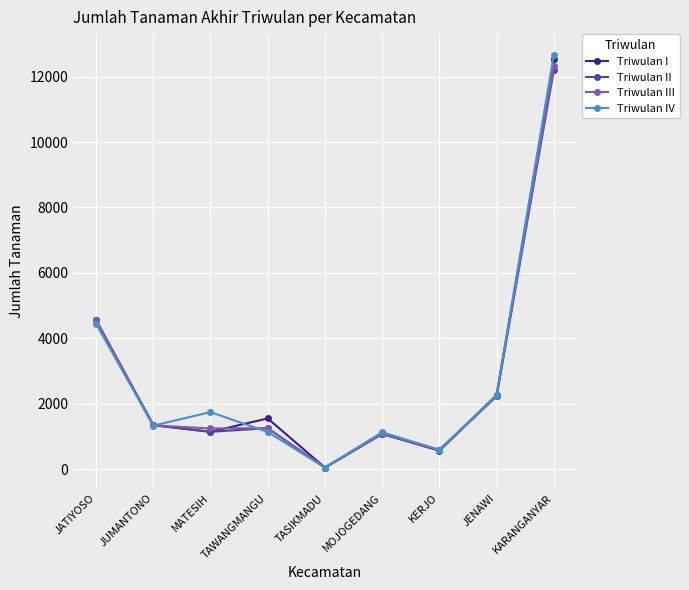

Is it true that Triwulan I equals 1140 at MATESIH?

True